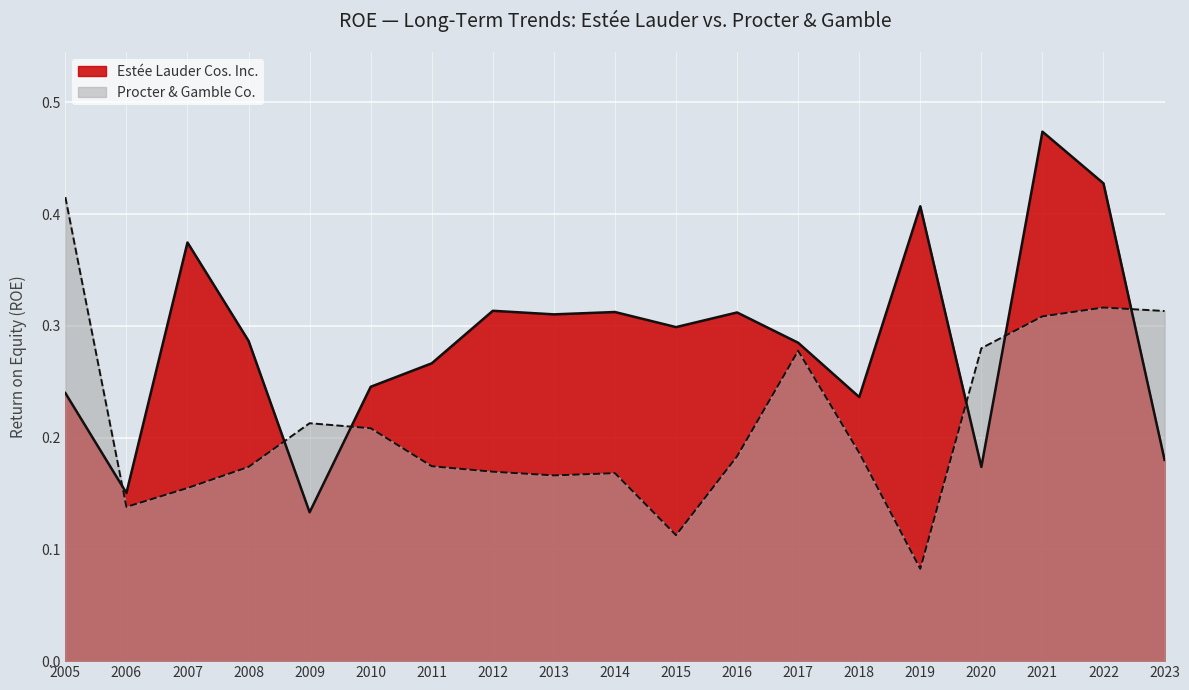

Rank the series at 2023 from lowest to highest value.

Estée Lauder Cos. Inc., Procter & Gamble Co.